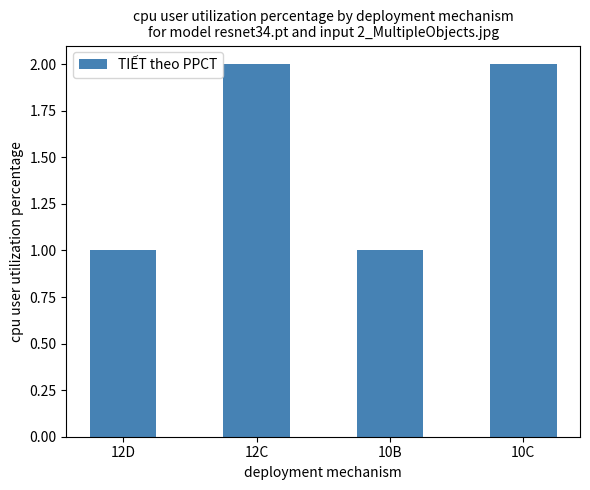

What is the label of the 2nd bar from the right?

10B